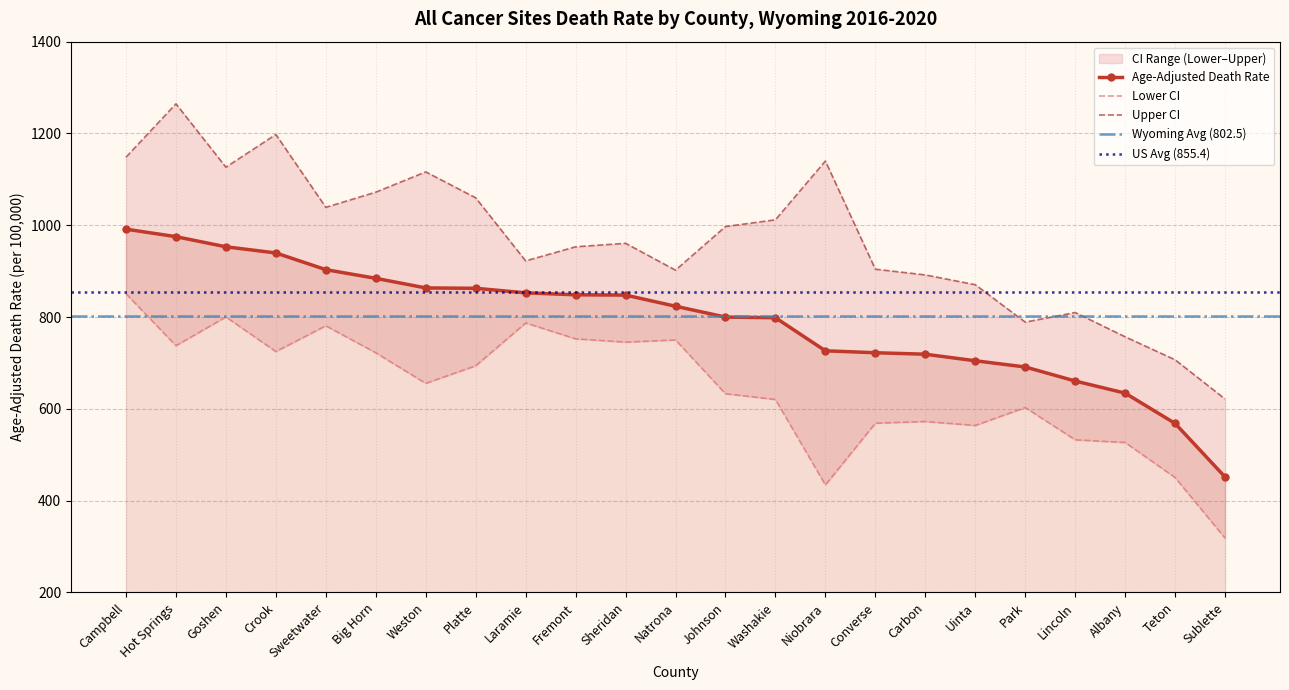

Reading left to right, list all the values displayed in this chart.

Age-Adjusted Death Rate: 991.5	975.2	953.1	939.7	903.3	884.4	863.5	862.7	852.8	848.5	847.9	823.6	800.0	798.6	726.5	722.3	719.1	704.8	691.3	660.7	634.3	568.3	451.6
Lower CI: 851.0	737.7	800.3	724.9	781.0	722.2	655.6	693.9	787.2	752.6	745.4	750.2	633.0	620.5	434.3	568.8	572.5	563.9	602.9	532.6	526.8	450.4	318.4
Upper CI: 1148.3	1264.6	1126.5	1197.8	1039.1	1072.1	1116.3	1059.8	922.4	953.1	960.7	902.2	997.2	1011.9	1140.0	904.3	891.8	870.5	789.0	809.9	757.0	706.9	621.5